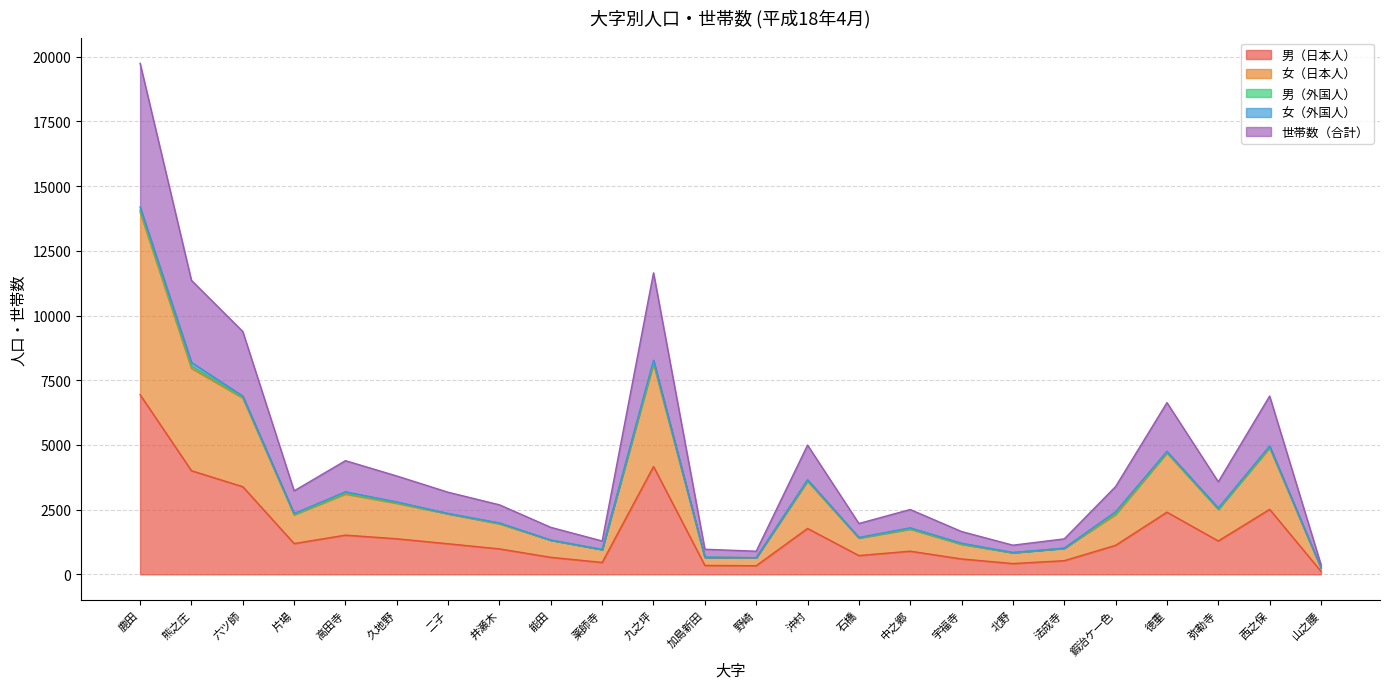

What is the label of the 17th point from the left?

宇福寺